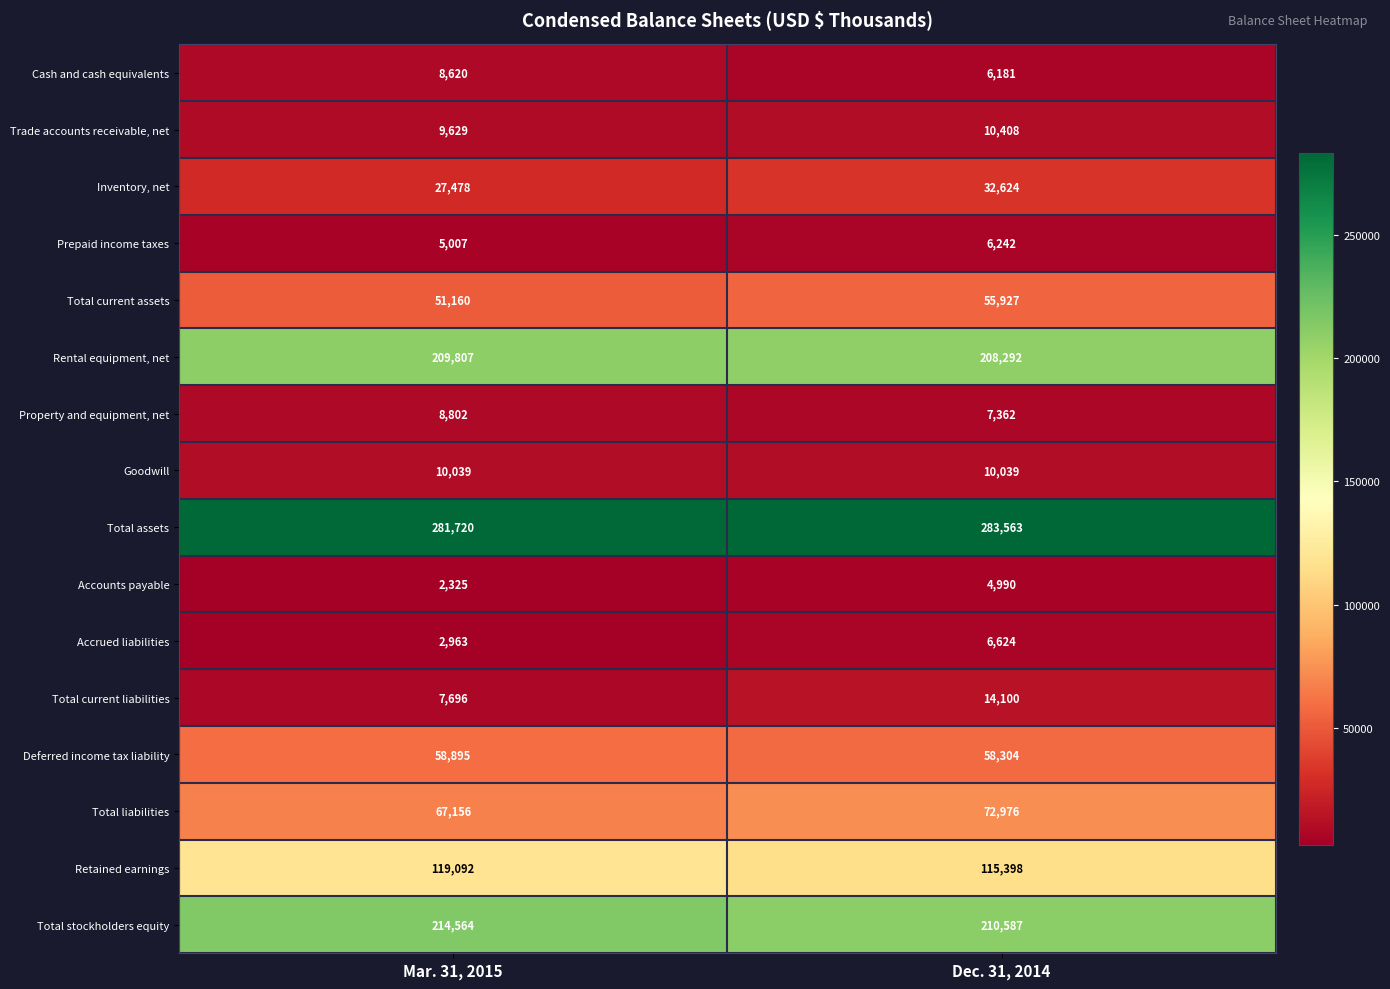

What is the difference between the Total current assets values at Dec. 31, 2014 and Mar. 31, 2015?

4767